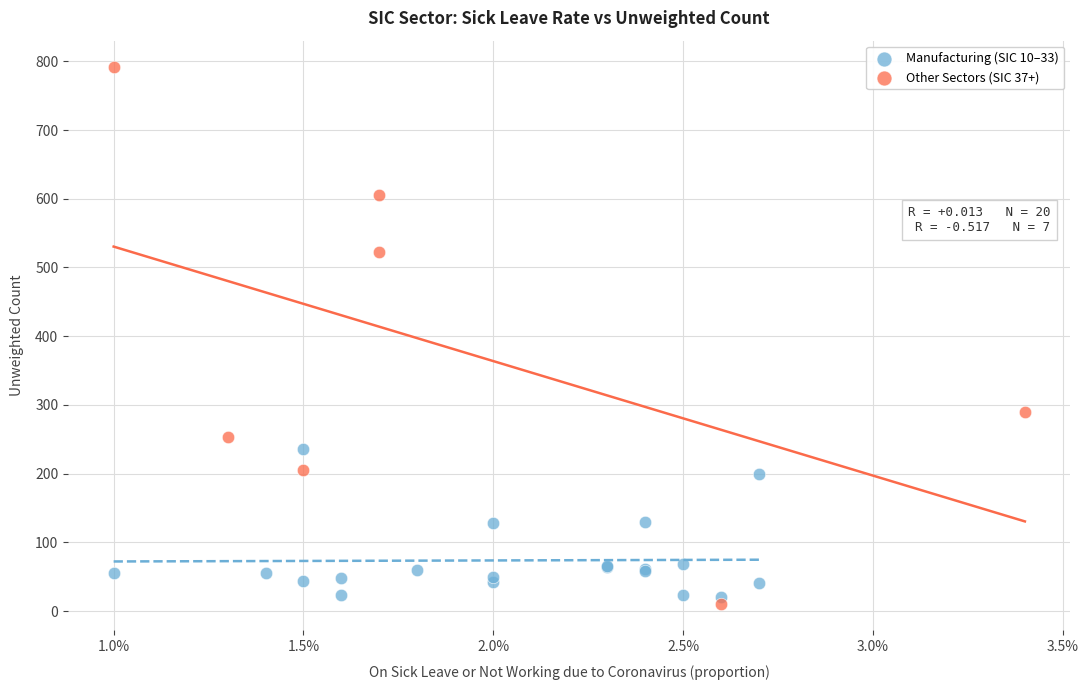

Which series reaches the minimum Y coordinate?

Other Sectors (SIC 37+)